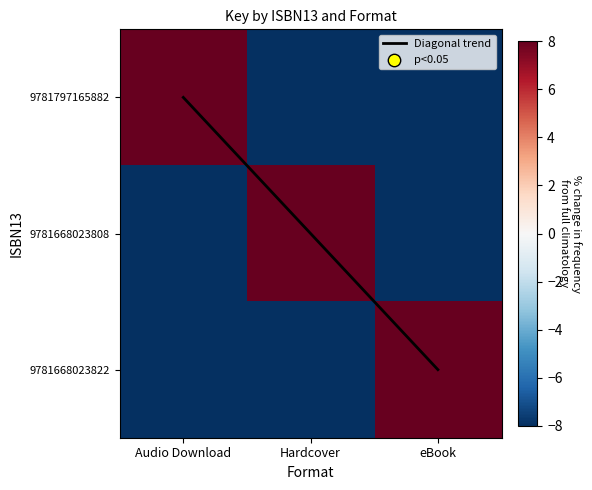

At which label does Diagonal trend reach its peak?

eBook